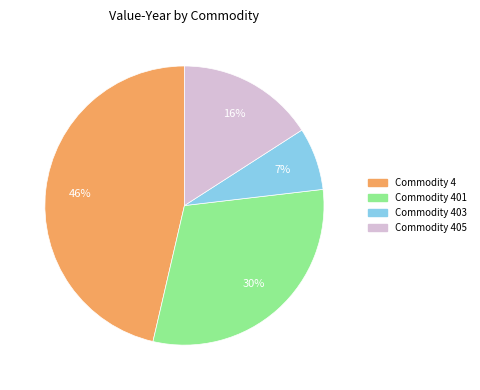

Does any single category account for the majority?

No